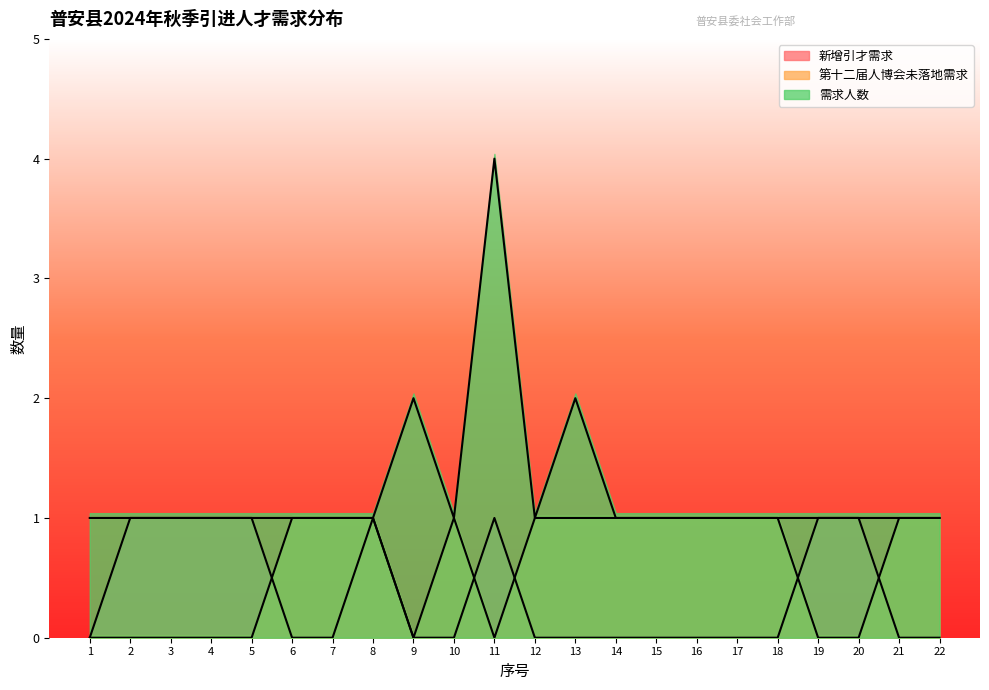

Between 13 and 21, which series saw the biggest shift?

需求人数